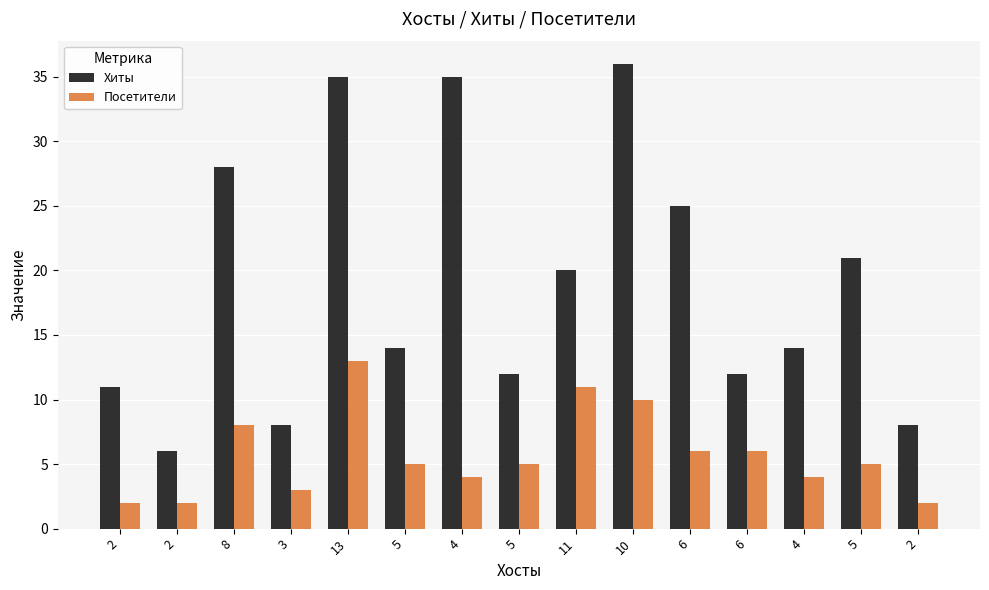

How many series are shown in this chart?

2